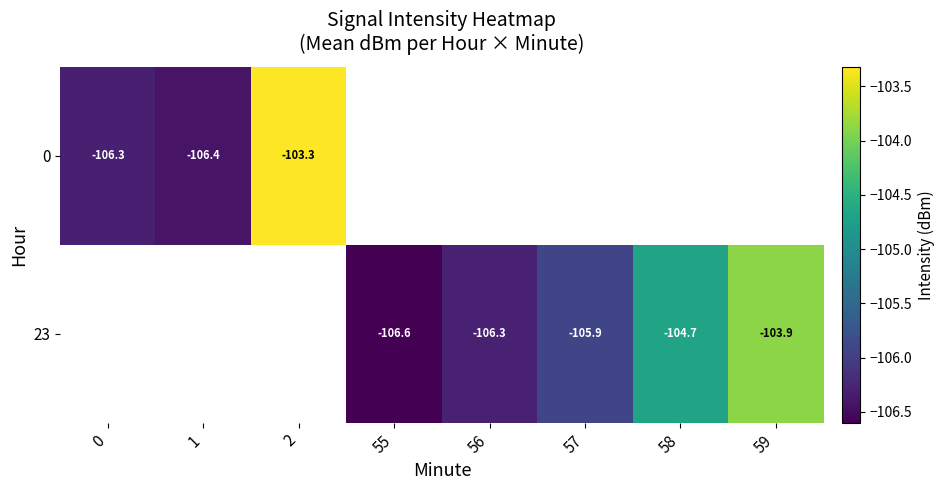

Where is 0 nearest to the value -104?

2